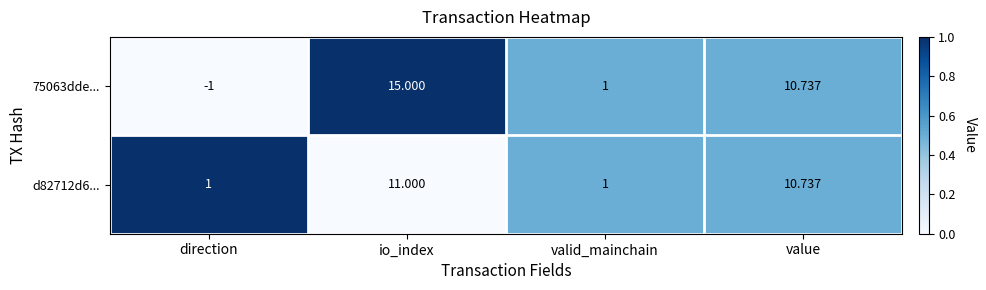

Is the value of d82712d6... at io_index greater than the value of 75063dde... at io_index?

No